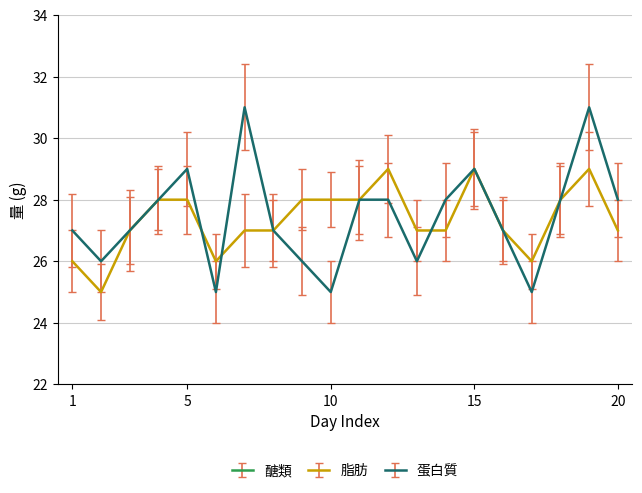

How many categories are shown in the chart?

20